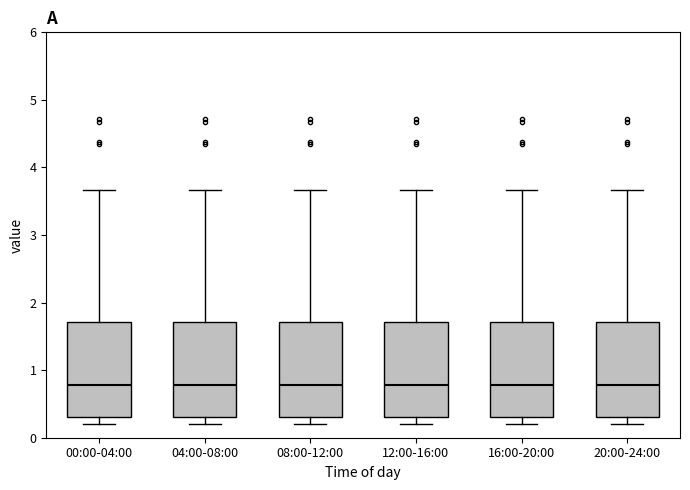

Reading left to right, read every box against the y-axis: the position of its median line, the range the box covers, and the ends of its whiskers. The values are not printed on the chart, so give them approximately, as read against the axis.

00:00-04:00: median 0.8, box 0.3 to 1.7, whiskers 0.2 to 3.7
04:00-08:00: median 0.8, box 0.3 to 1.7, whiskers 0.2 to 3.7
08:00-12:00: median 0.8, box 0.3 to 1.7, whiskers 0.2 to 3.7
12:00-16:00: median 0.8, box 0.3 to 1.7, whiskers 0.2 to 3.7
16:00-20:00: median 0.8, box 0.3 to 1.7, whiskers 0.2 to 3.7
20:00-24:00: median 0.8, box 0.3 to 1.7, whiskers 0.2 to 3.7